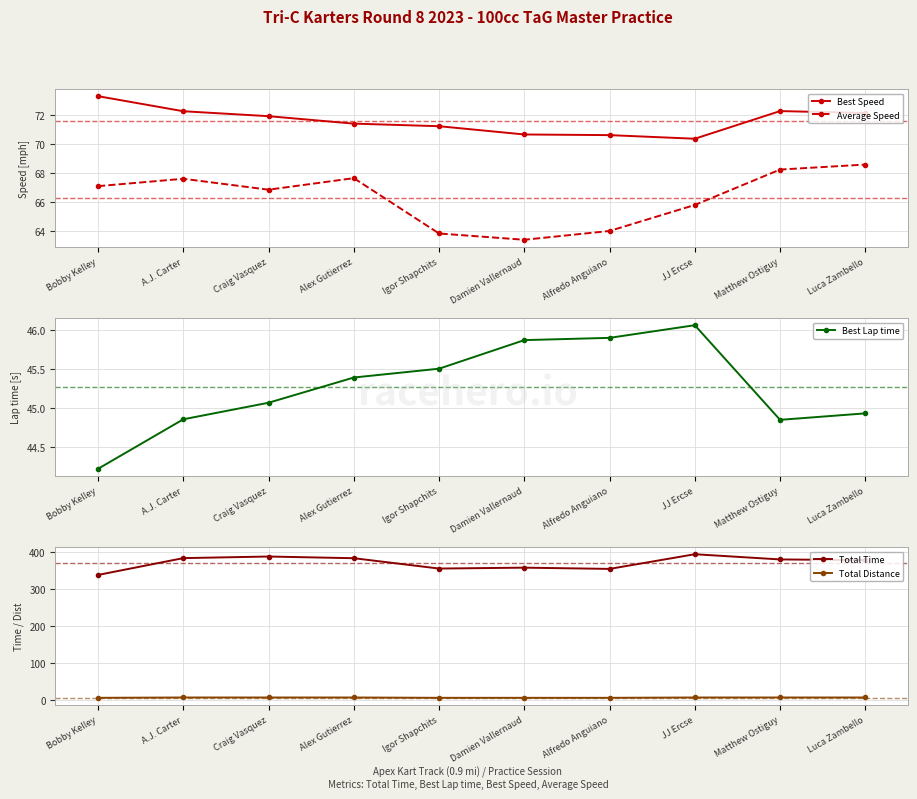

Where is the first local maximum for Best Lap time?

JJ Ercse